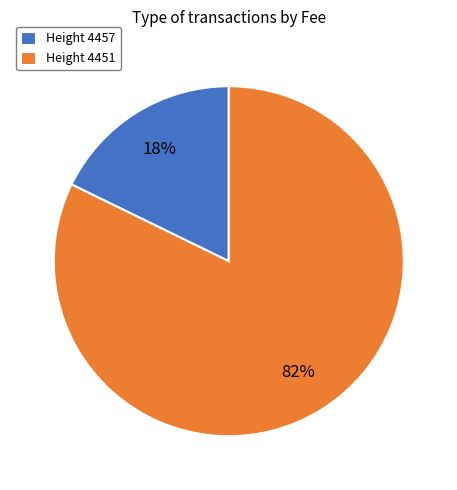

Combined, do Height 4451 and Height 4457 account for over 50%?

Yes